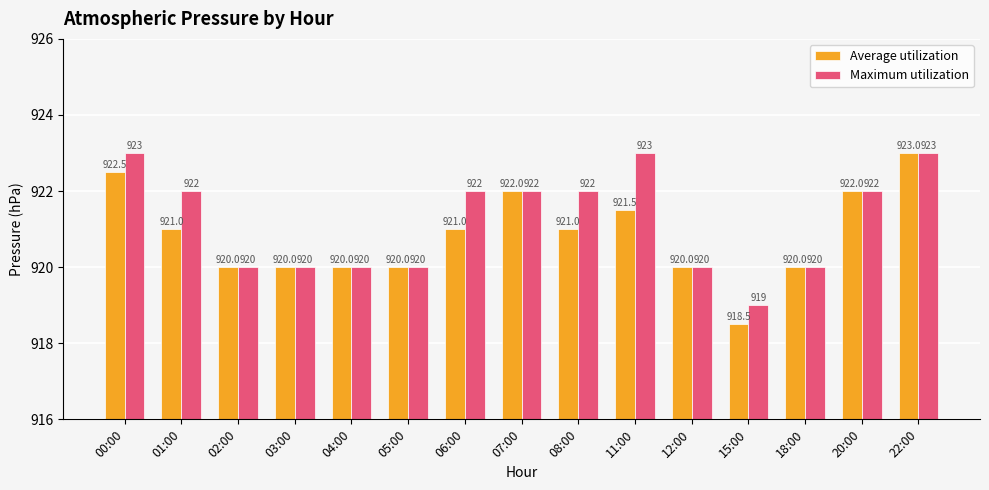

How many data points in Maximum utilization are less than 922?

7